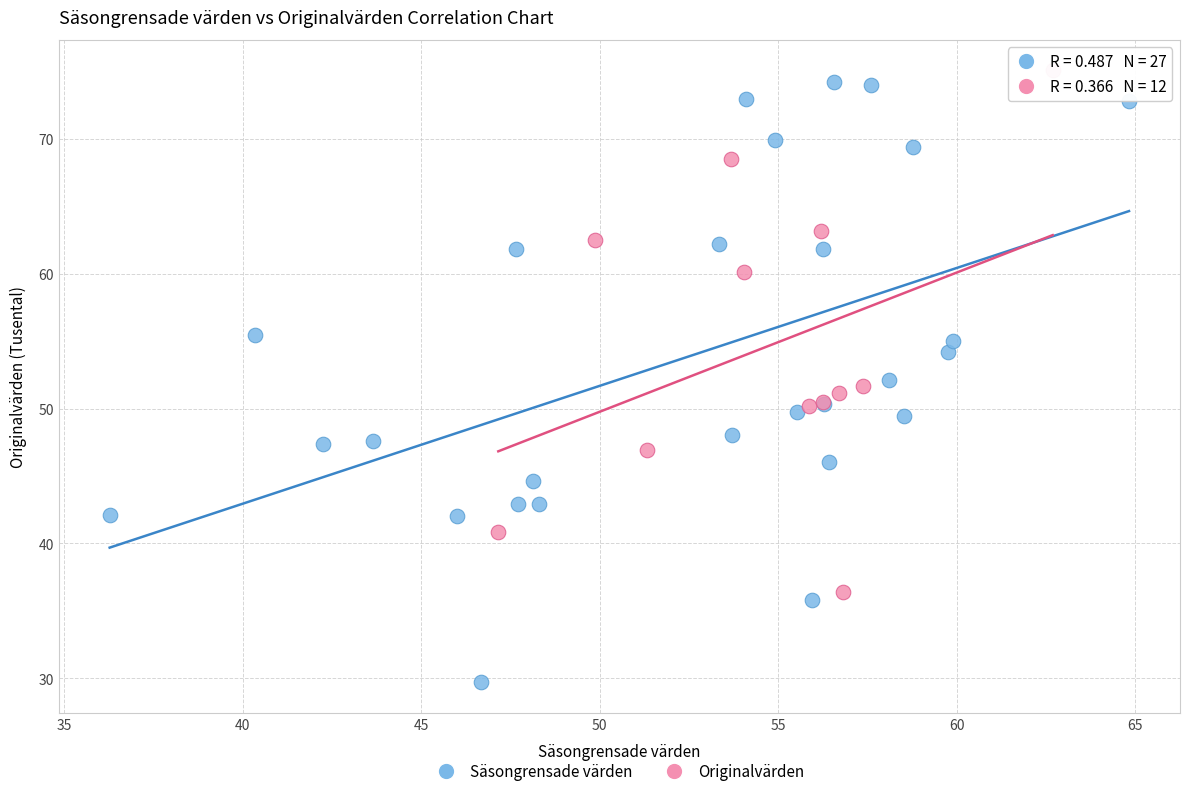

Which series has the widest spread of Y values?

Säsongrensade värden